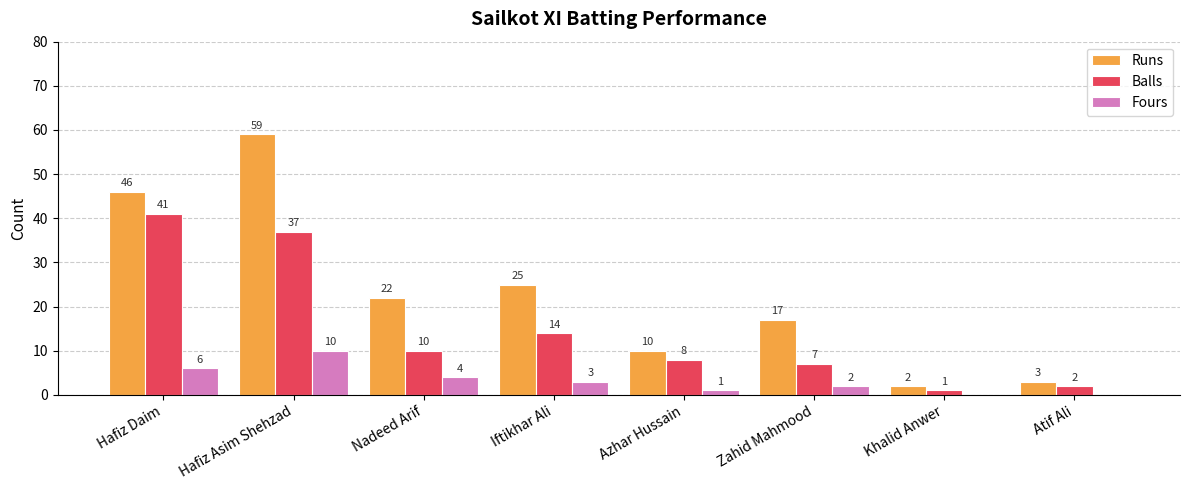

How many distinct data groups are displayed?

3